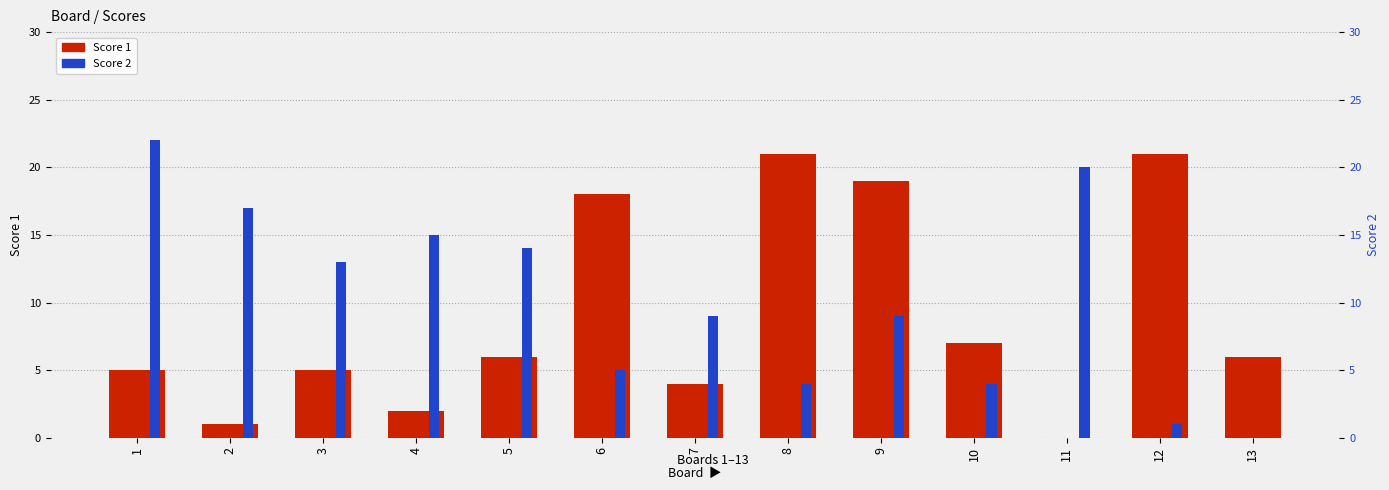

Reading right to left, list all the values displayed in this chart.

Score 1: 6	21	0	7	19	21	4	18	6	2	5	1	5
Score 2: 0	1	20	4	9	4	9	5	14	15	13	17	22